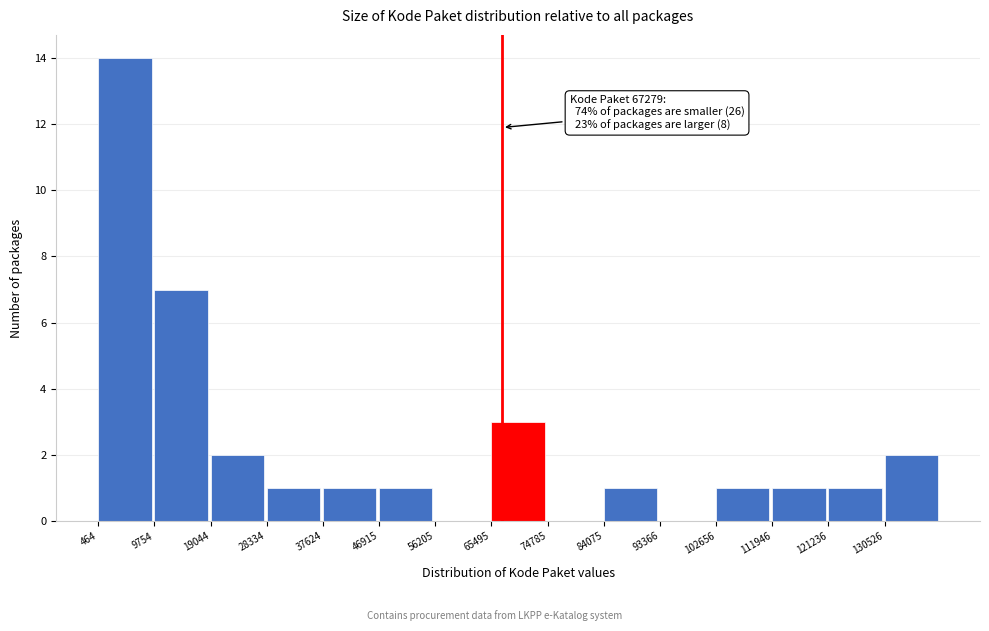

Over which range of the x-axis is the bar tallest?

0 to 10000